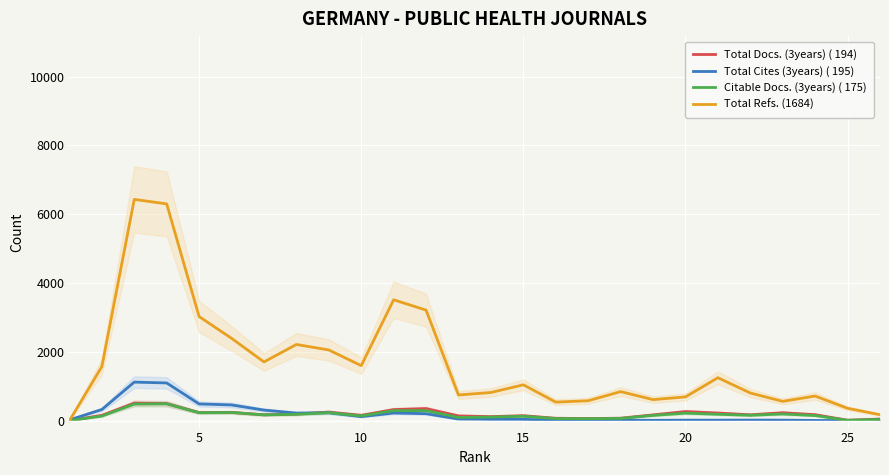

What is the difference between the maximum and second lowest values in the Citable Docs. (3years) ( 175) series?

479.0